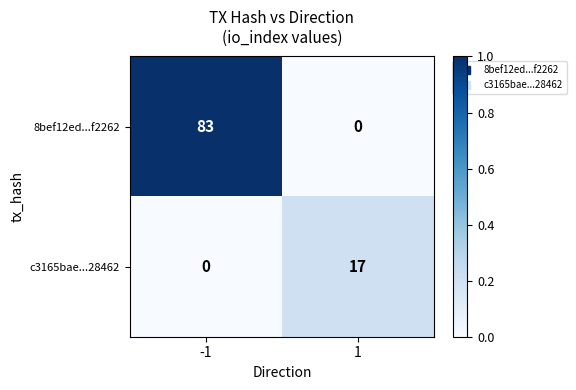

How many series are shown in this chart?

2